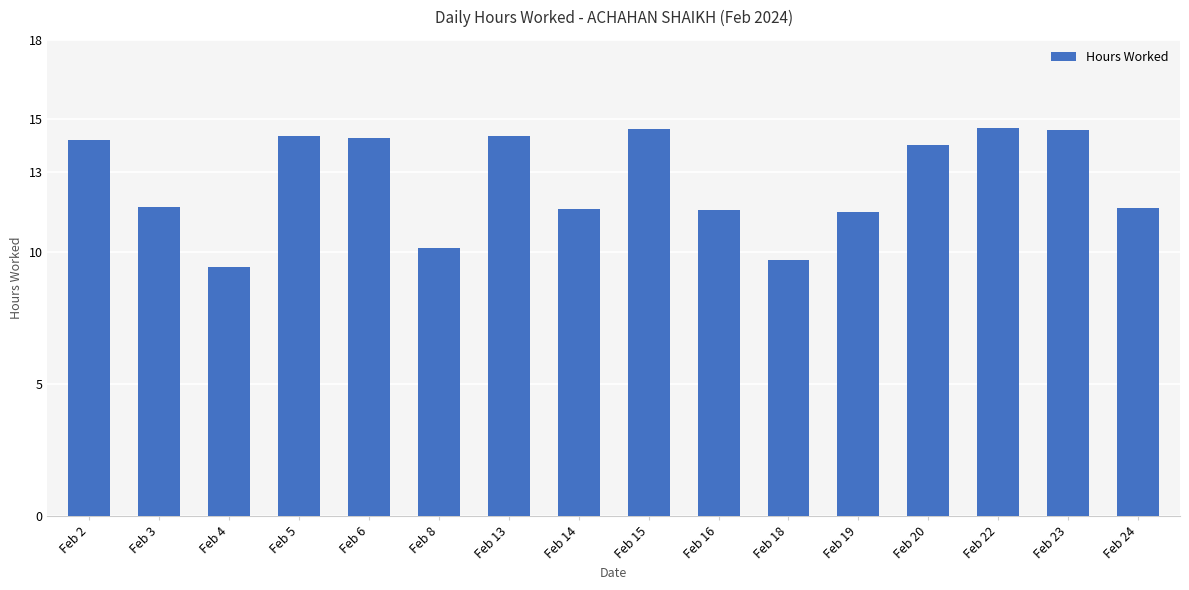

What is the smallest value displayed?

9.4